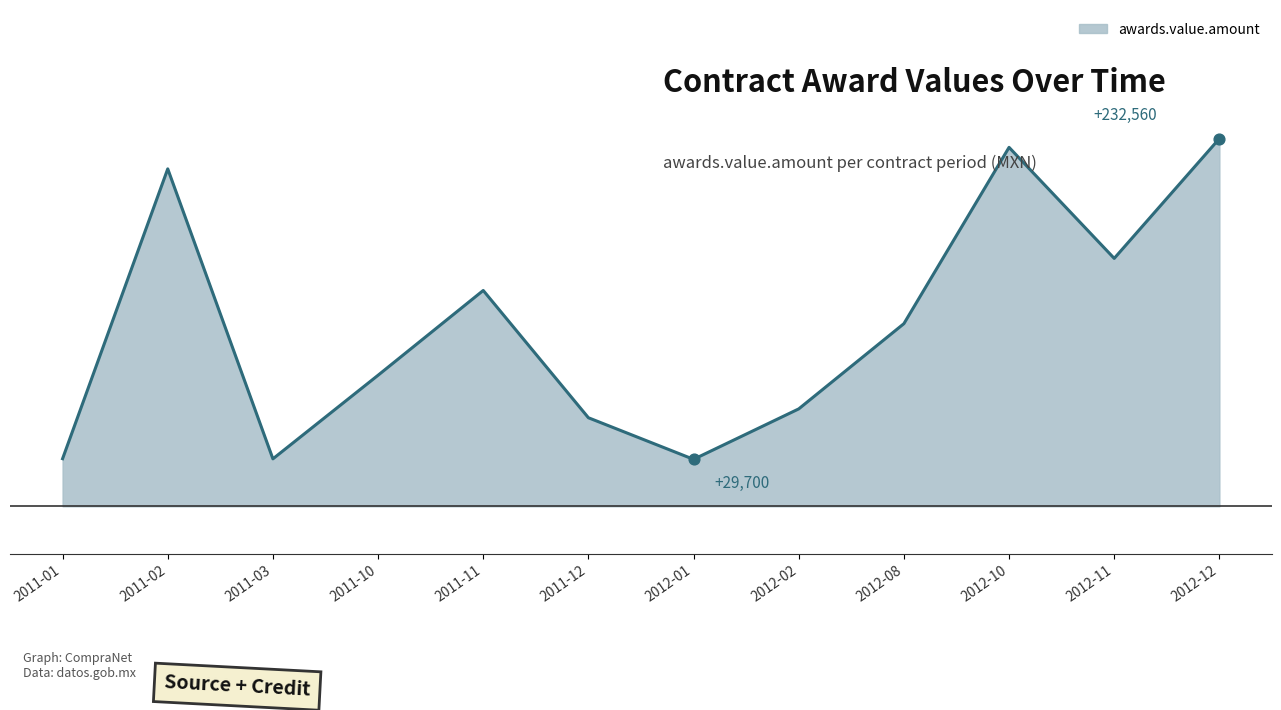

What is the change in value from 2011-03 to 2011-11?

+106500.0